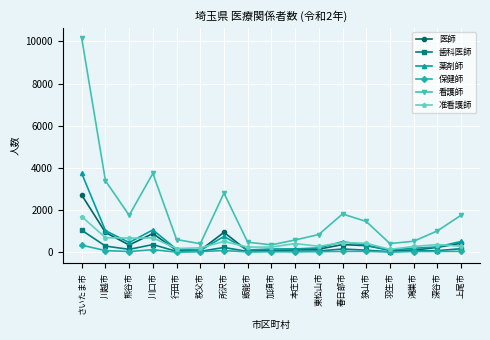

What is the minimum value shown in the chart?

15